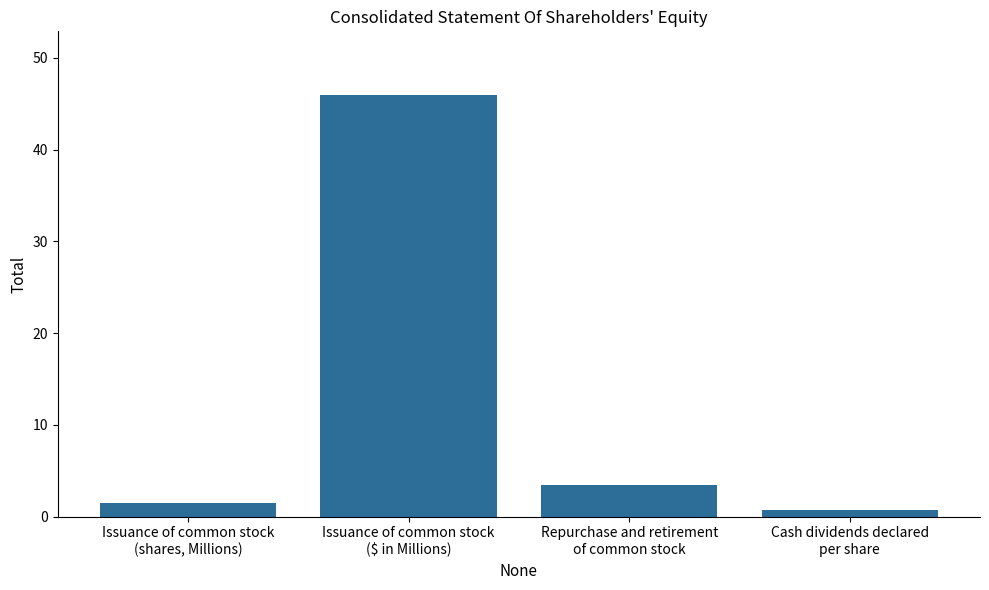

What is the change in value from Issuance of common stock
($ in Millions) to Repurchase and retirement
of common stock?

-42.5